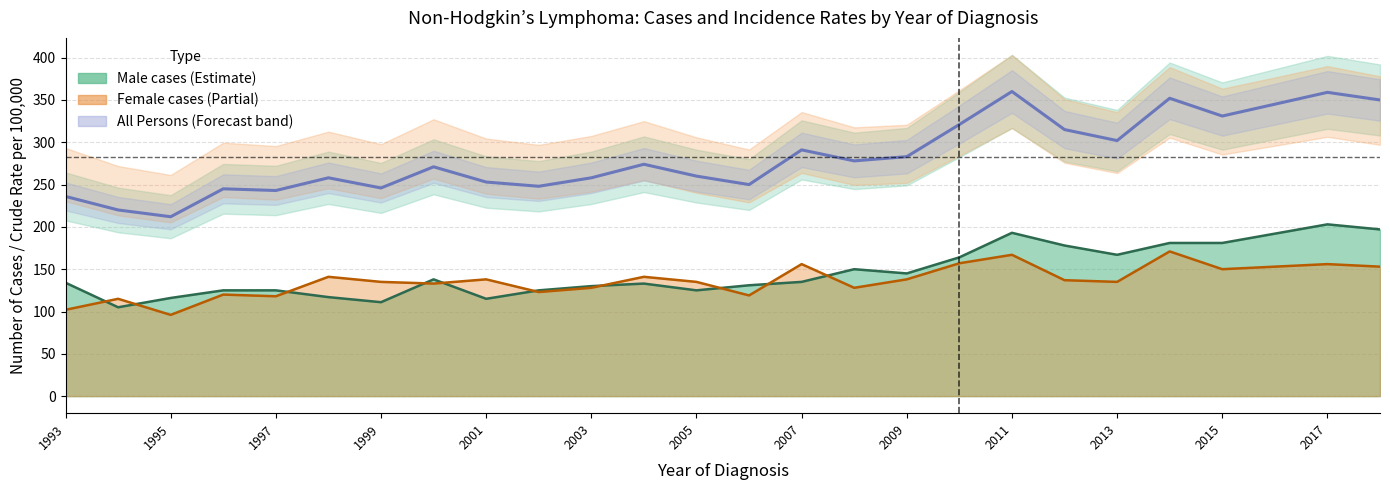

Is it true that Female cases line equals 156 at 2007?

True